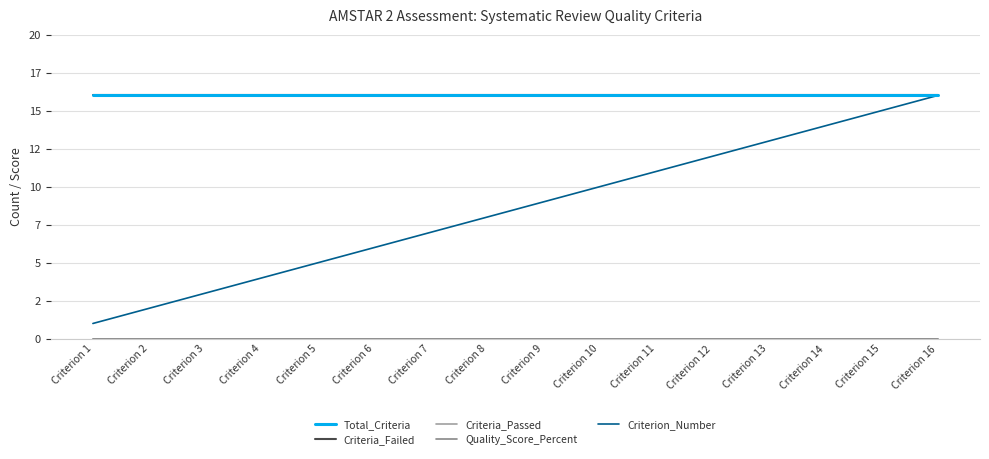

Is this an area chart (filled region under the line)?

No